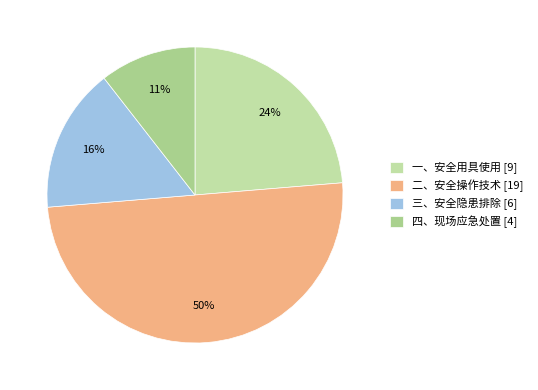

To the nearest percent, what is the difference between the 四、现场应急处置 and 二、安全操作技术 slice percentages?

39%